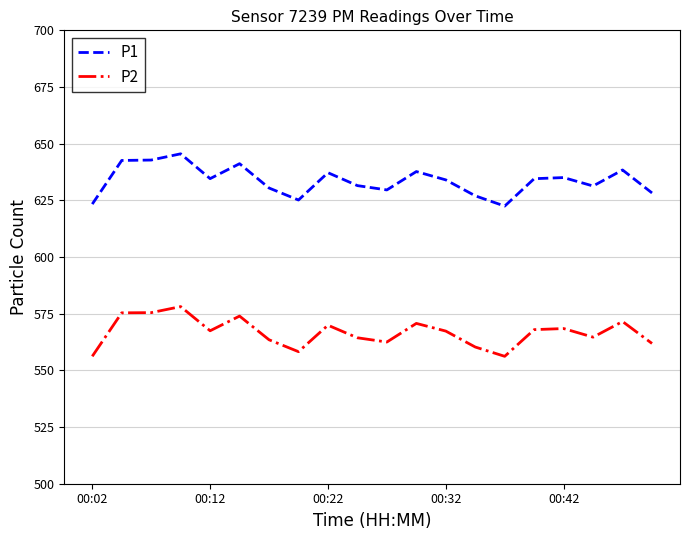

True or false: P1 and P2 cross at least once.

False